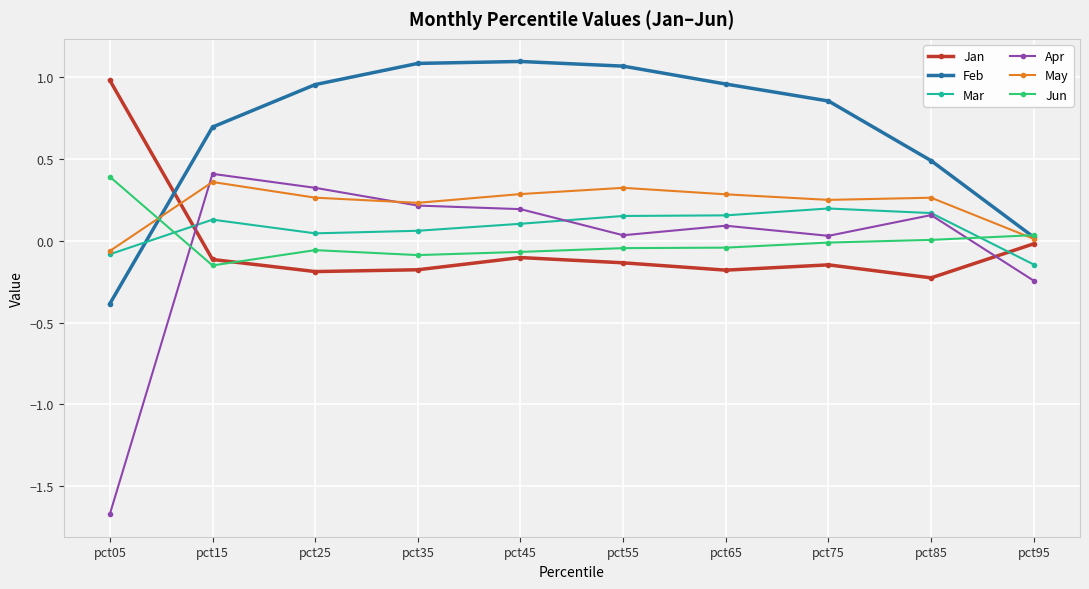

Which series has the largest total across all categories?

Feb